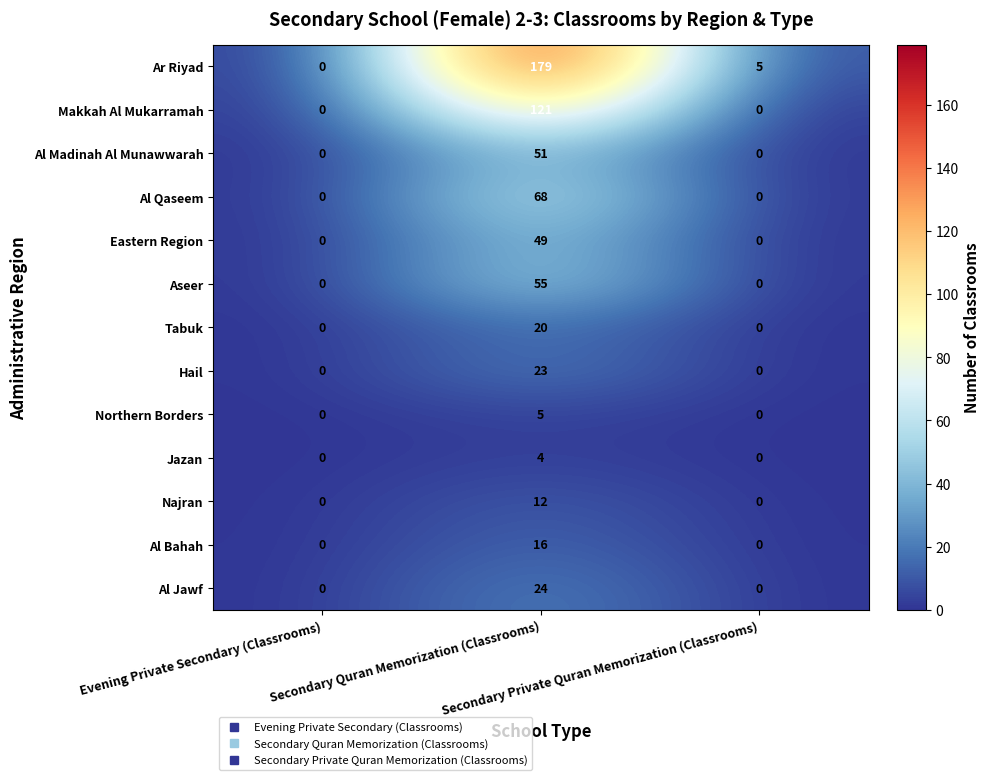

Count the Al Bahah values in the range 0 to 16.

3